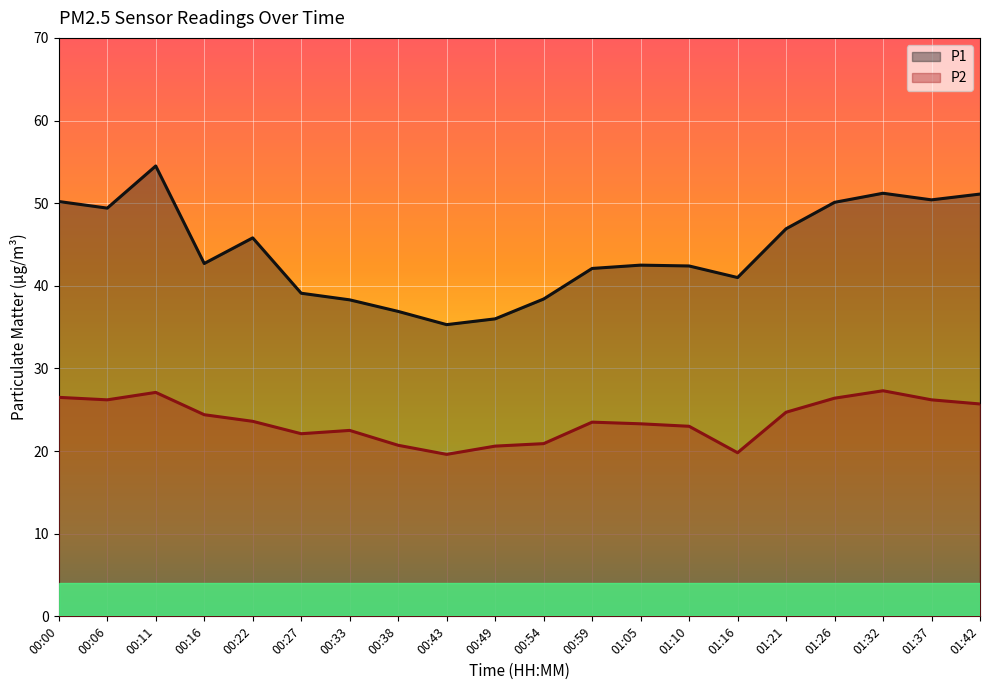

Reading right to left, extract all data points from this chart.

P1: 01:42=51.1	01:37=50.4	01:32=51.2	01:26=50.1	01:21=46.9	01:16=41.0	01:10=42.4	01:05=42.5	00:59=42.1	00:54=38.4	00:49=36.0	00:43=35.3	00:38=36.9	00:33=38.3	00:27=39.1	00:22=45.8	00:16=42.7	00:11=54.5	00:06=49.4	00:00=50.2
P2: 01:42=25.7	01:37=26.2	01:32=27.3	01:26=26.4	01:21=24.7	01:16=19.8	01:10=23.0	01:05=23.3	00:59=23.5	00:54=20.9	00:49=20.6	00:43=19.6	00:38=20.7	00:33=22.5	00:27=22.1	00:22=23.6	00:16=24.4	00:11=27.1	00:06=26.2	00:00=26.5